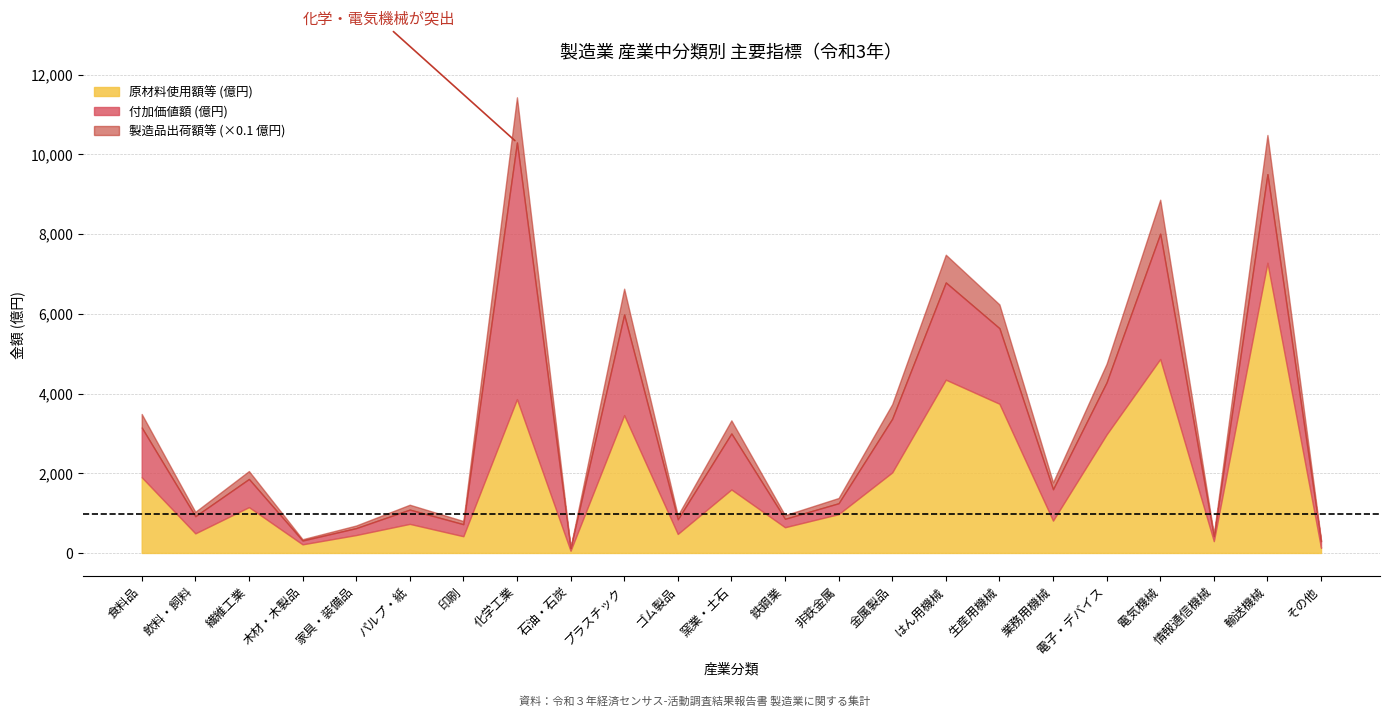

True or false: 原材料使用額等 (億円) has a value of 361.2 at 窯業・土石.

False